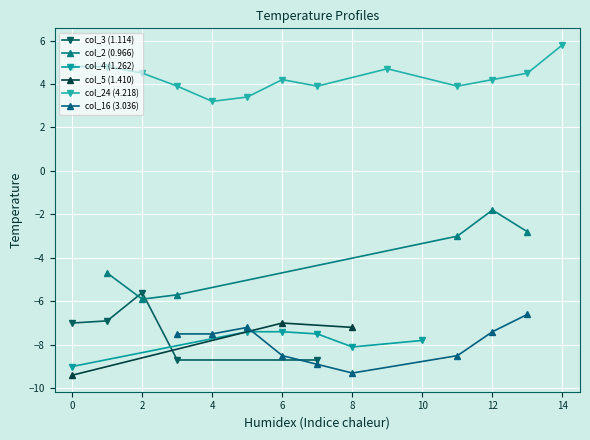

What is the highest value of the col_3 (1.114) series?

-5.6